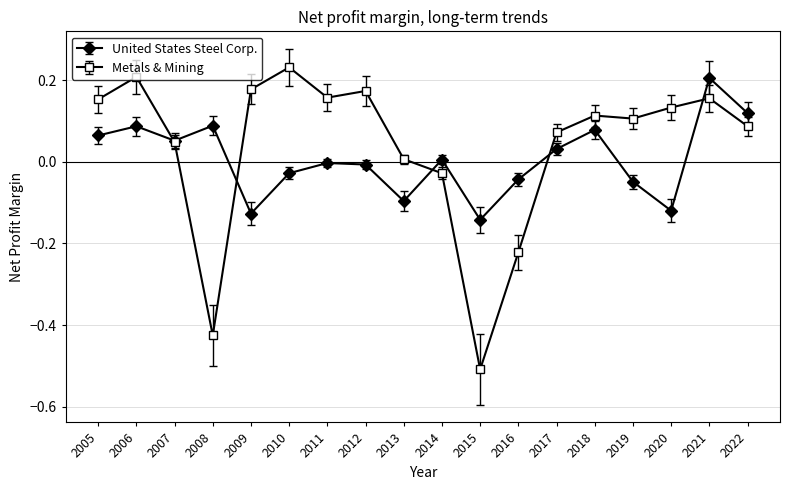

Where is Metals & Mining nearest to the value 0?

2013